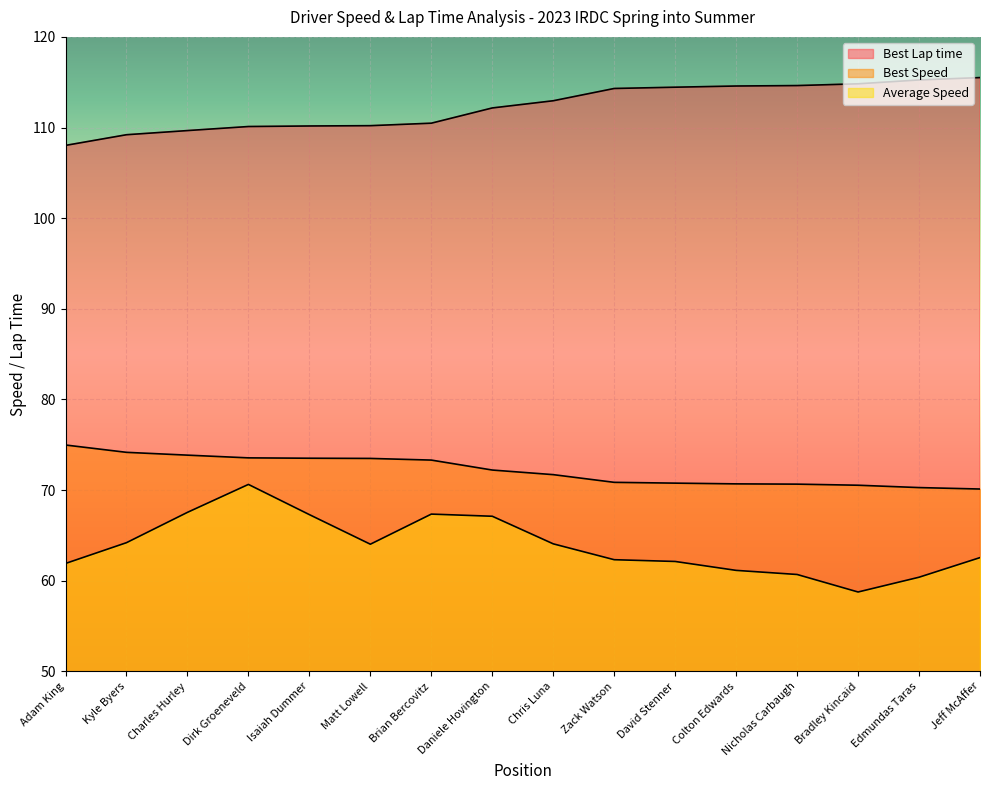

How many values in the Best Speed series are below 72?

8